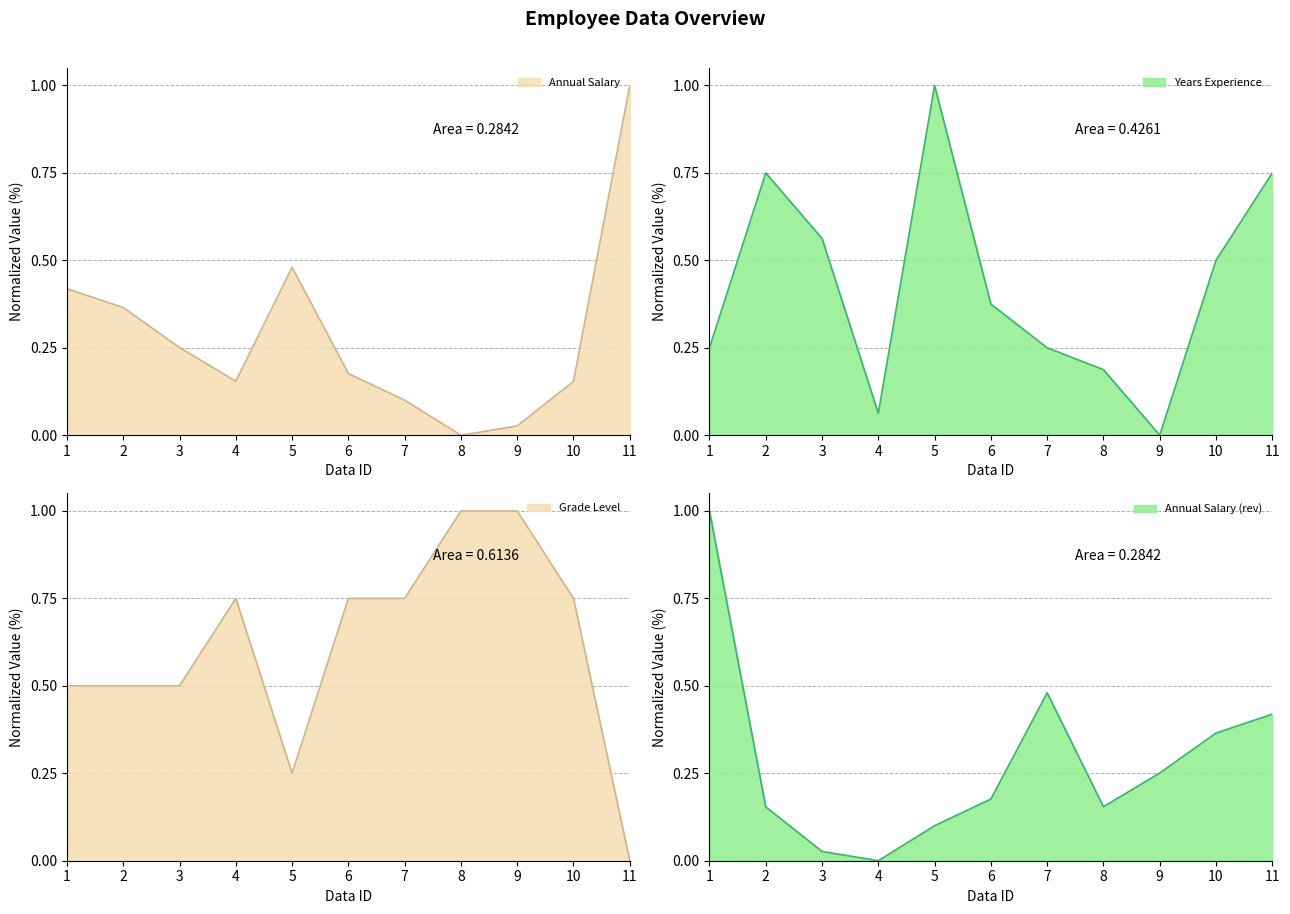

The value of Years Experience at 11 is 1.1. True or false?

False